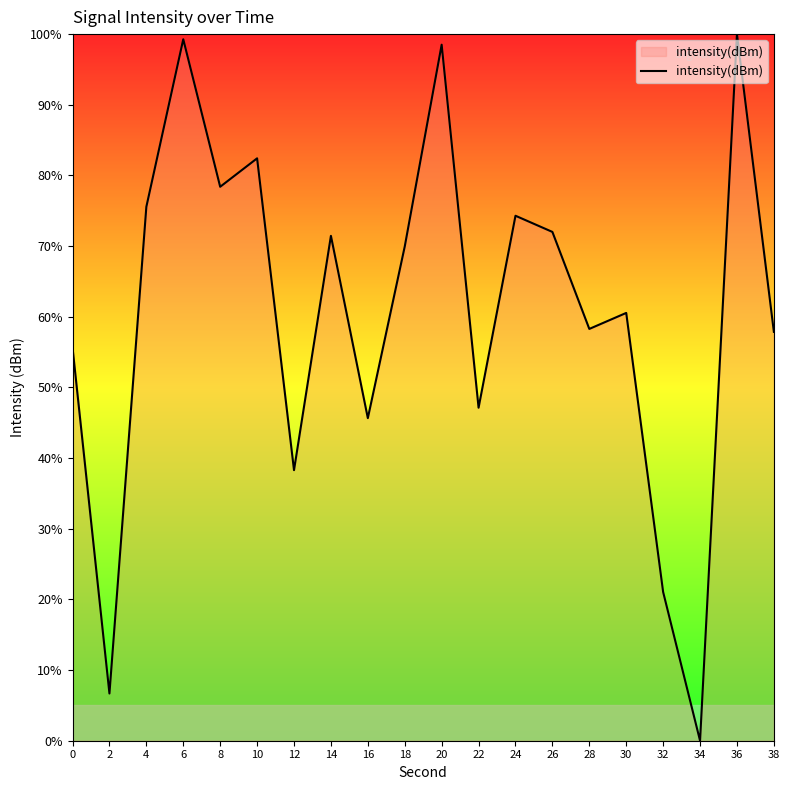

Does the chart display data point markers on the line(s)?

No